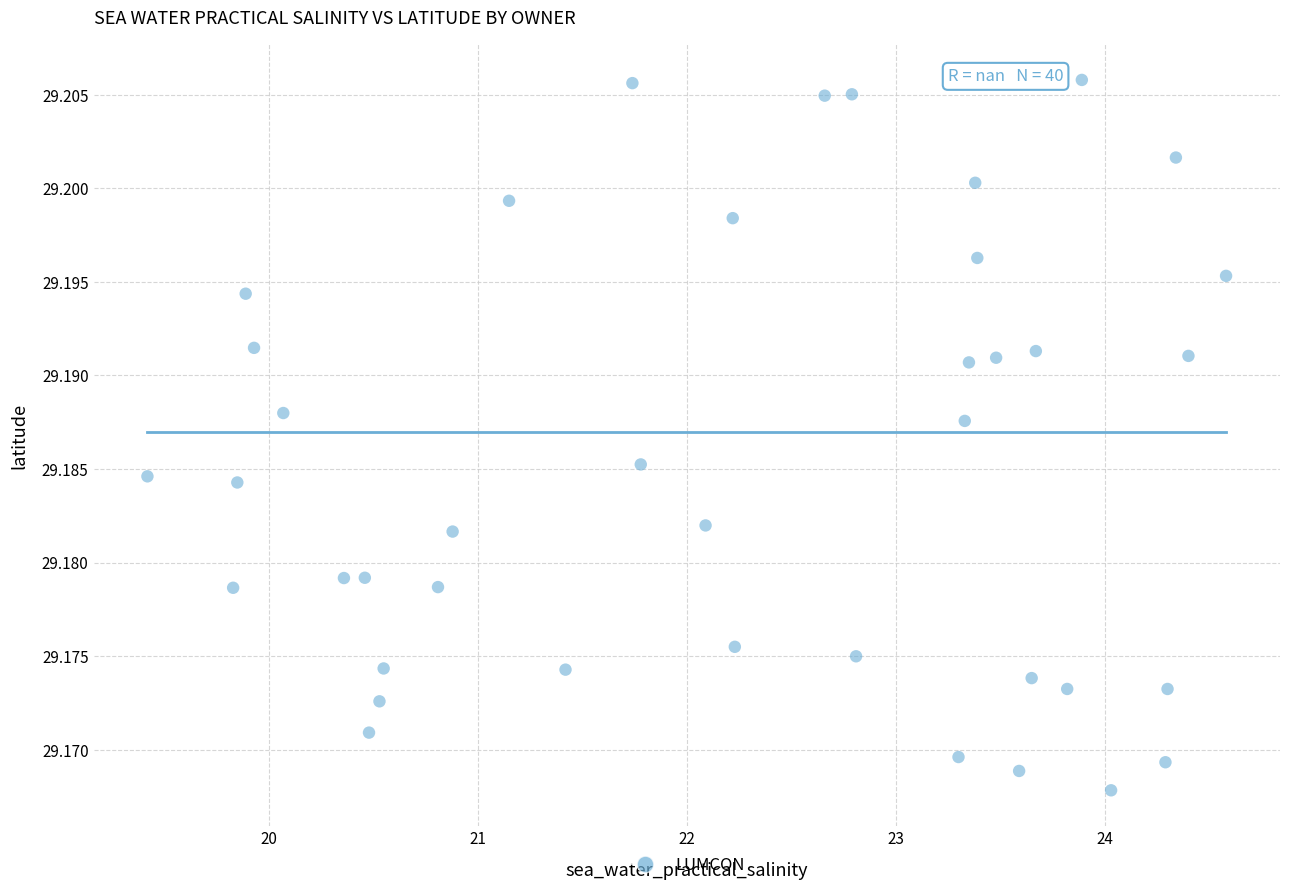

What is the range of X values (max minus min)?

5.2